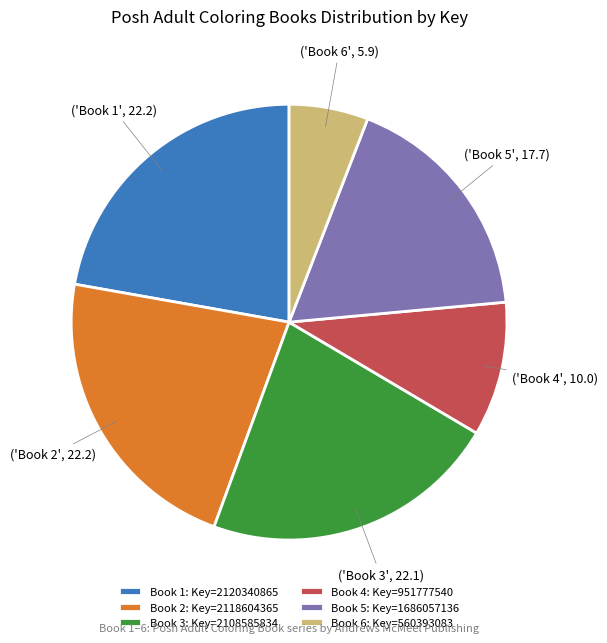

Approximately how many times larger is the value at Book 2: Key=2118604365 compared to Book 6: Key=560393083?

3.8